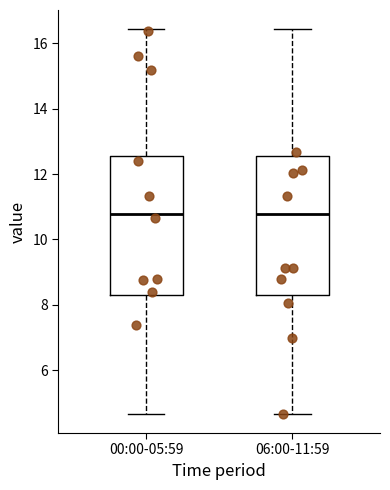

Where does the median line of the box for 00:00-05:59 sit on the y-axis? The values are not printed on the chart, so give them approximately, as read against the axis.

10.8